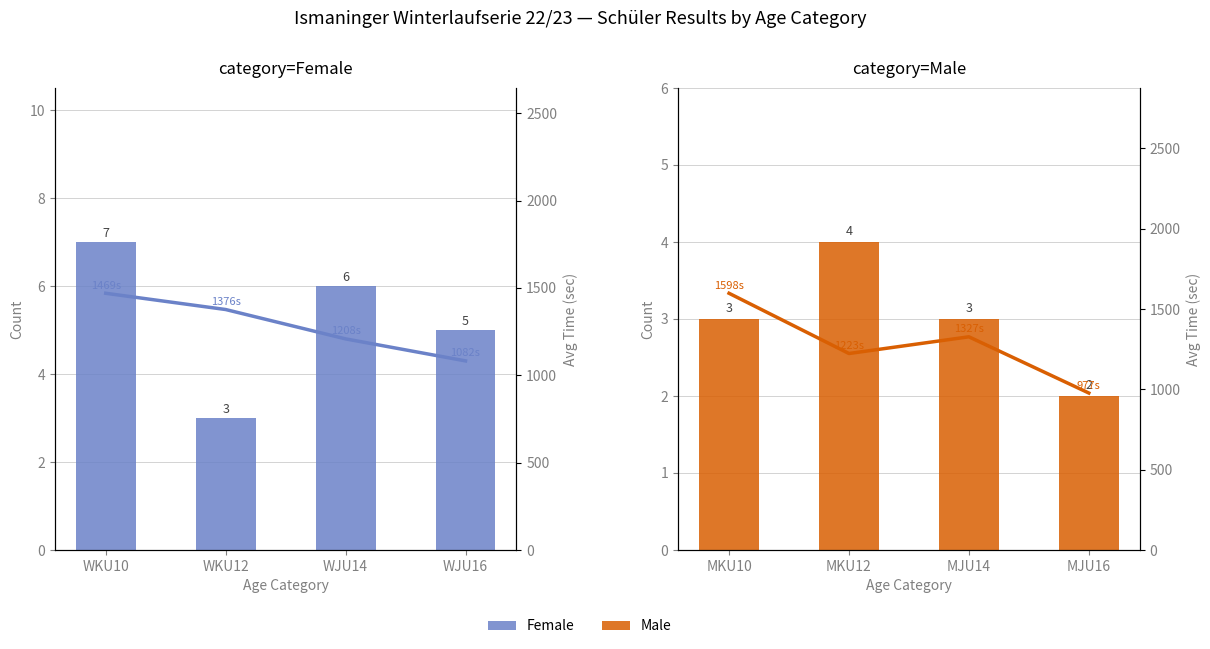

What position from the right is WJU16?

1